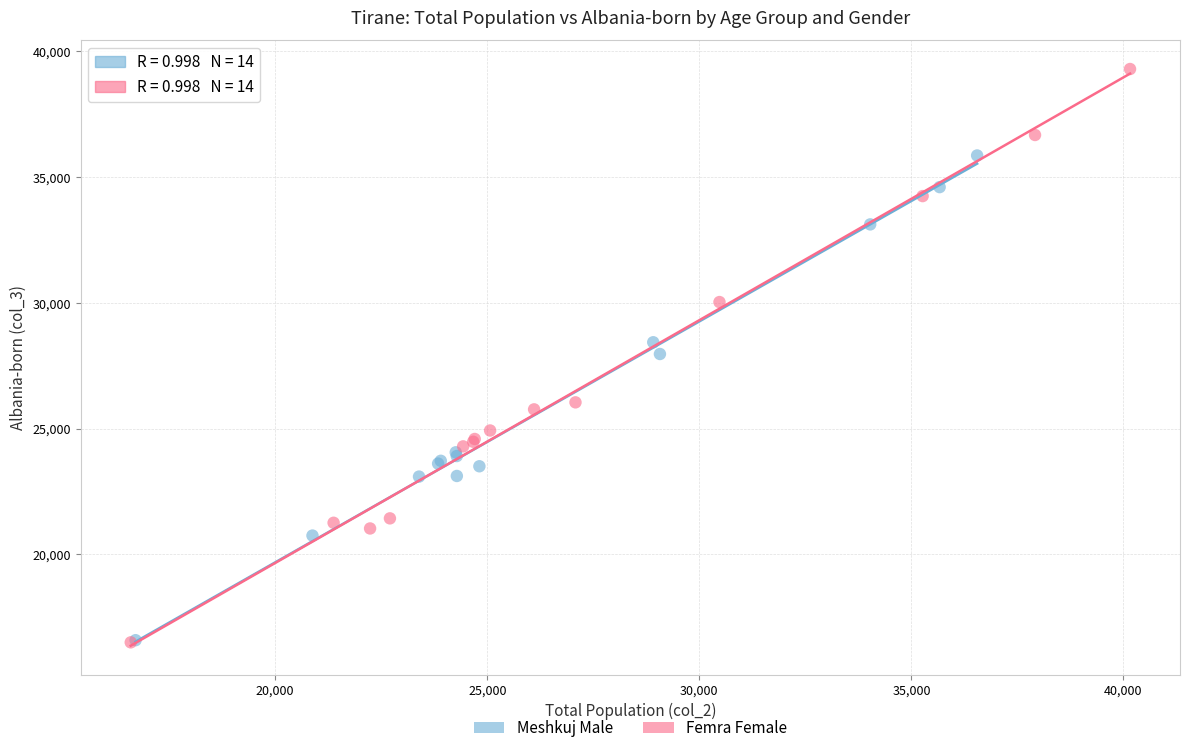

Which series has the largest Y range (max minus min)?

Femra Female